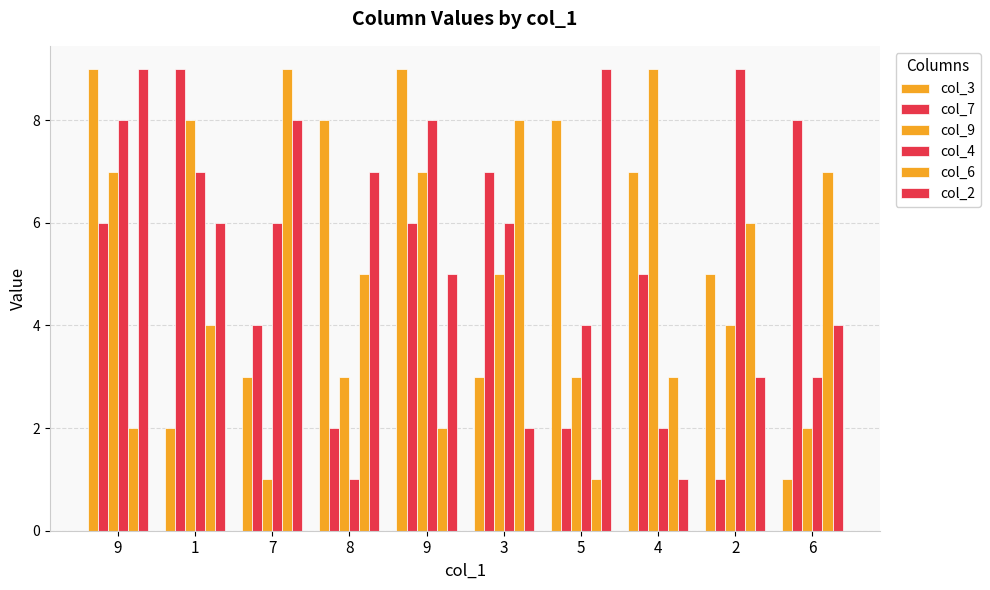

How many groups of bars are there?

10